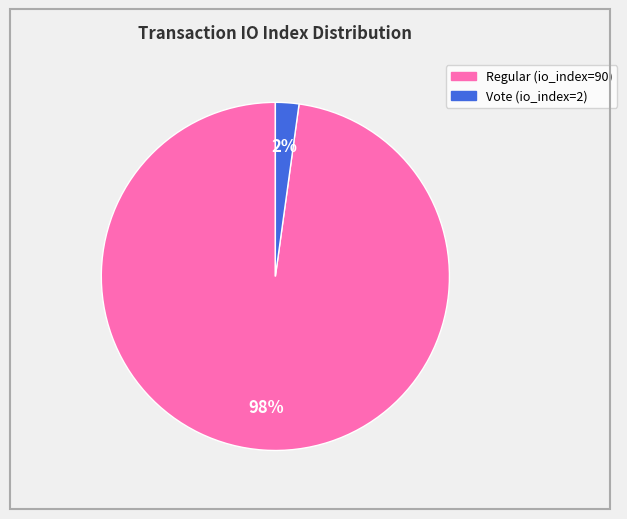

To the nearest percent, what is the combined percentage of Regular (io_index=90) and Vote (io_index=2)?

100%